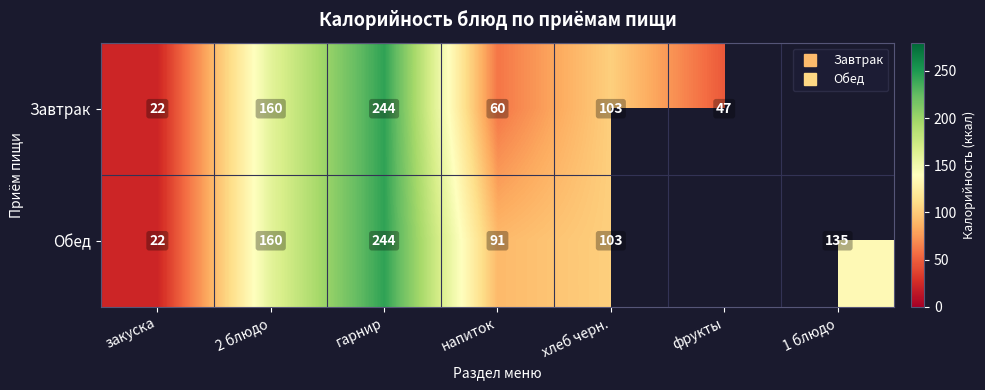

The Обед series shows 160.0 at 2 блюдо. True or false?

True